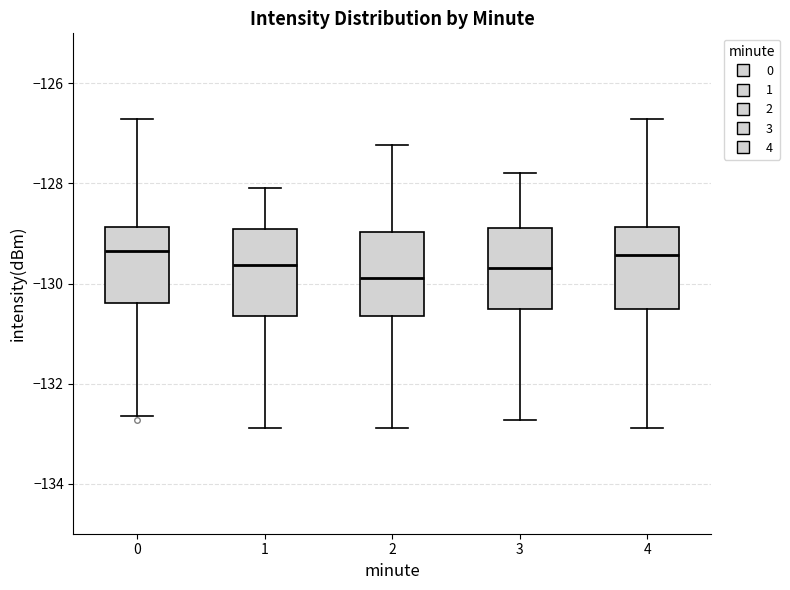

Where does the lower whisker of the box at x = 1 end on the y-axis? The values are not printed on the chart, so give them approximately, as read against the axis.

-132.8